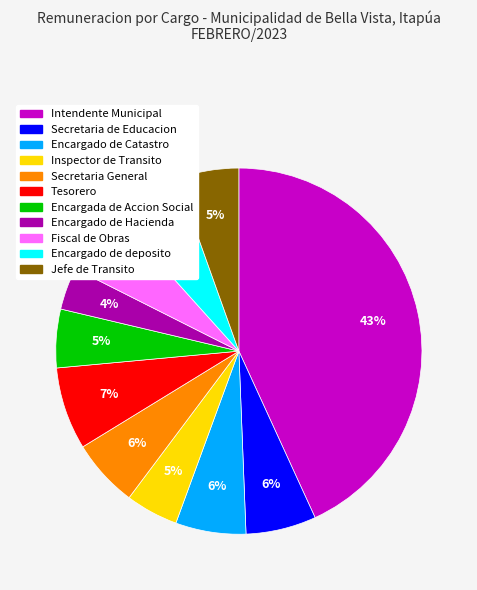

Is there any slice that represents more than half of the pie?

No